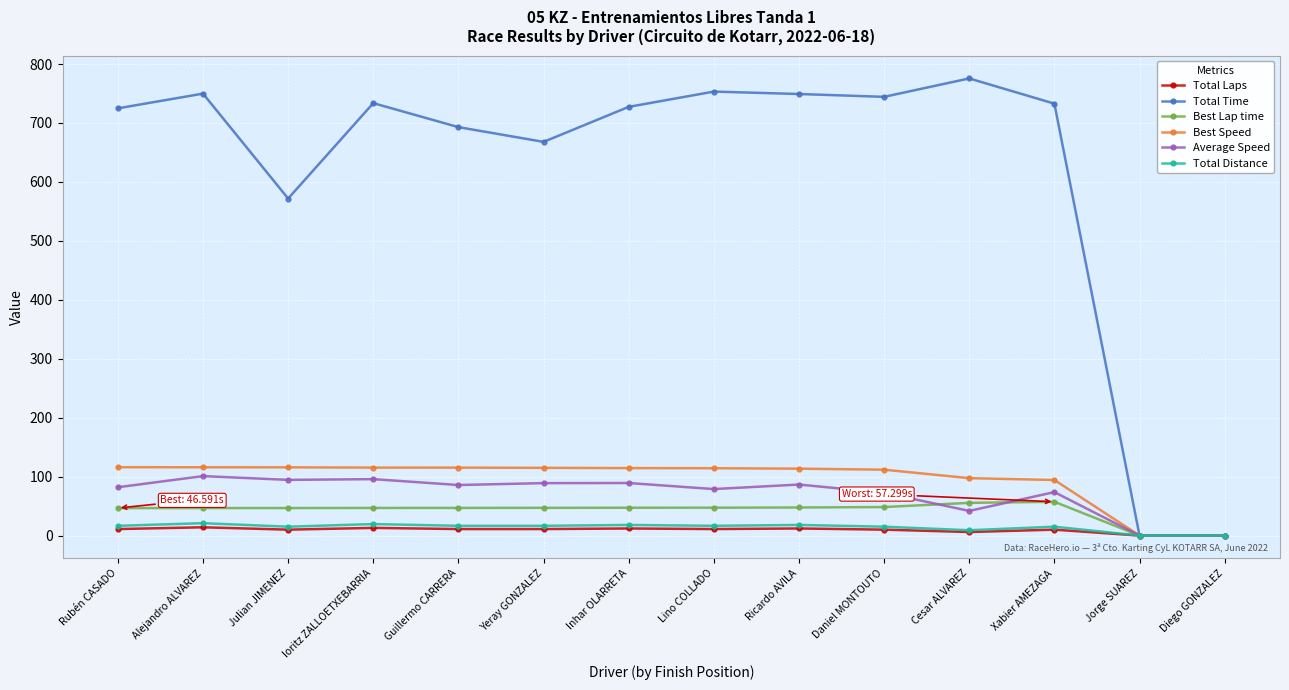

How many data points does each series have?

14